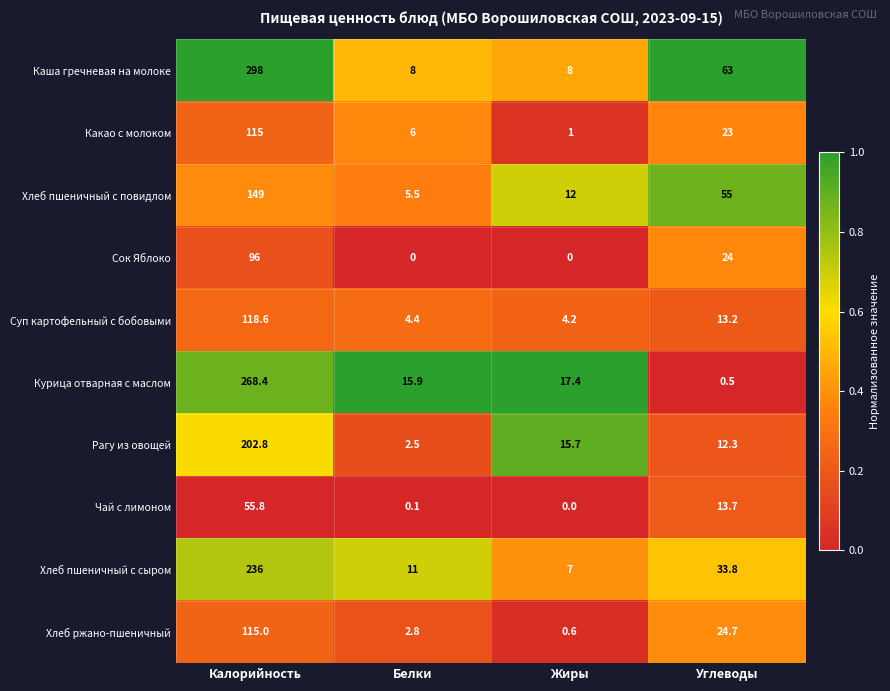

Between Калорийность and Жиры, which series saw the biggest shift?

Каша гречневая на молоке